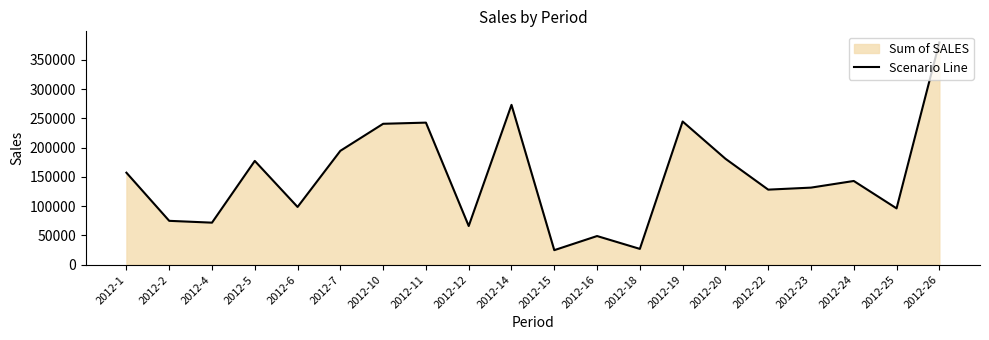

Which category has the lowest value across all series?

2012-15